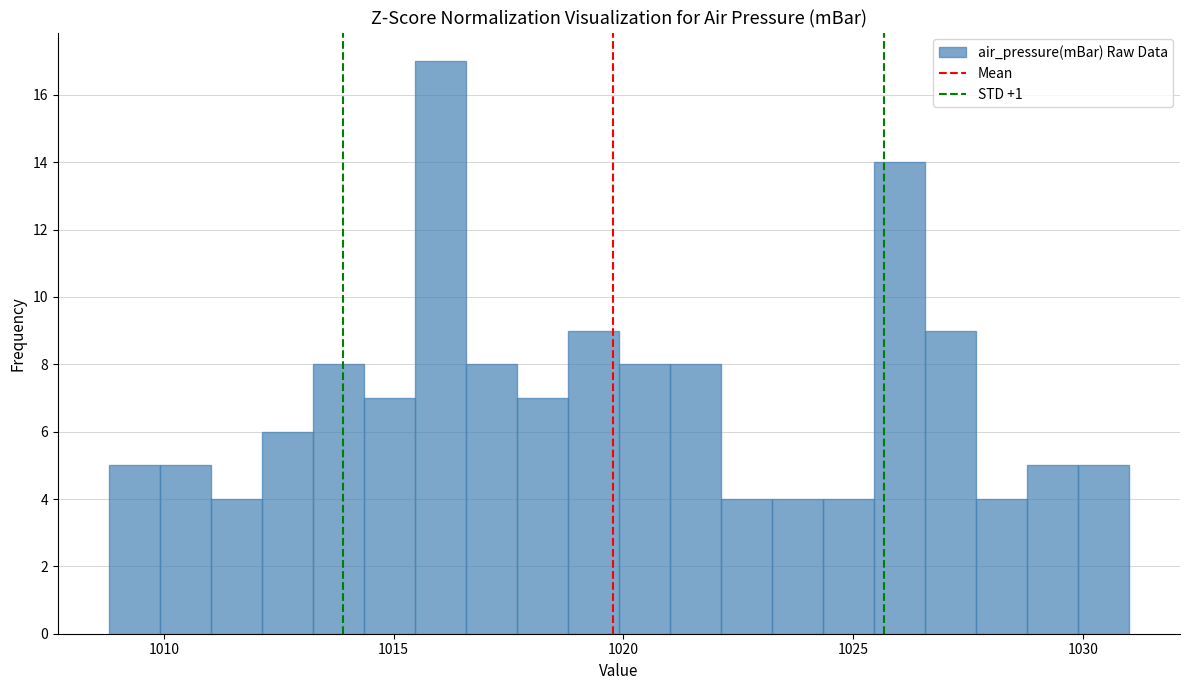

Read against the x-axis, roughly where is the centre of the tallest bar?

1016.0